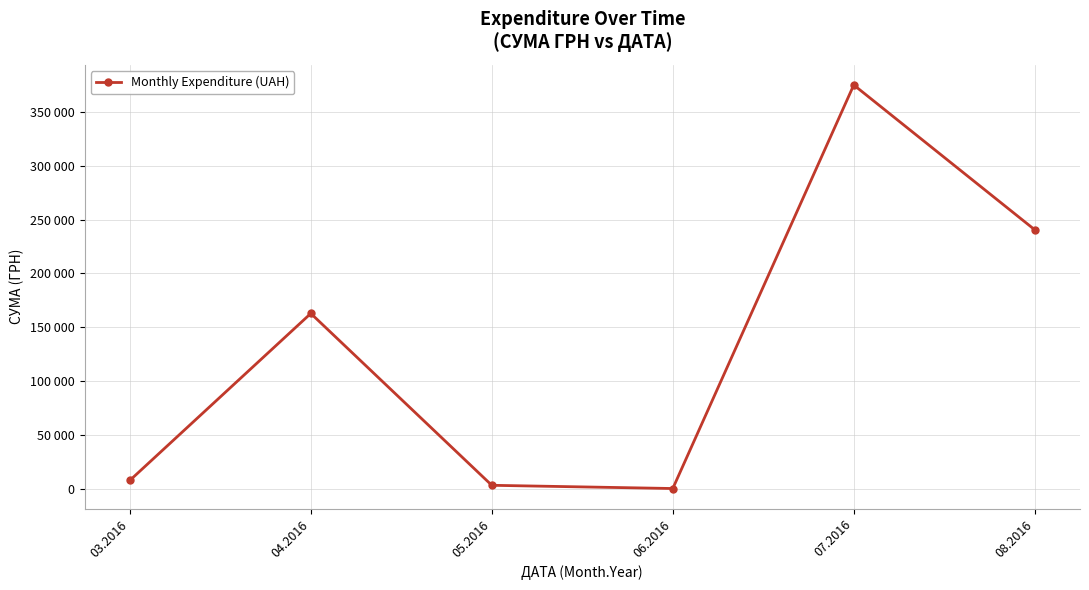

Rank the categories by value from lowest to highest.

06.2016, 05.2016, 03.2016, 04.2016, 08.2016, 07.2016